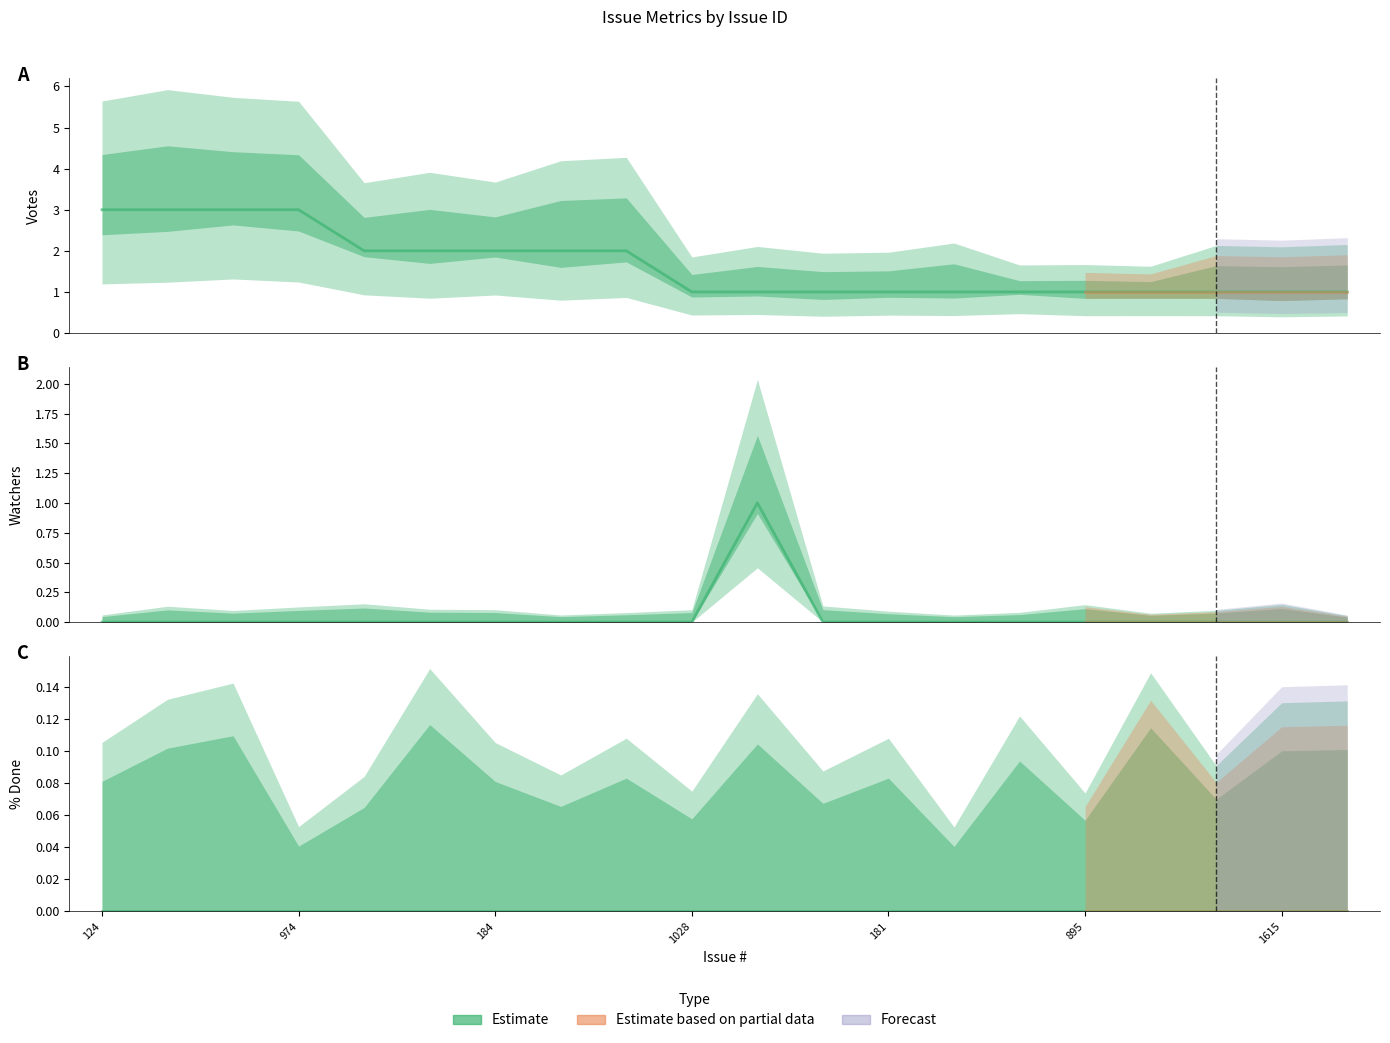

What is the label of the 15th point from the right?

170